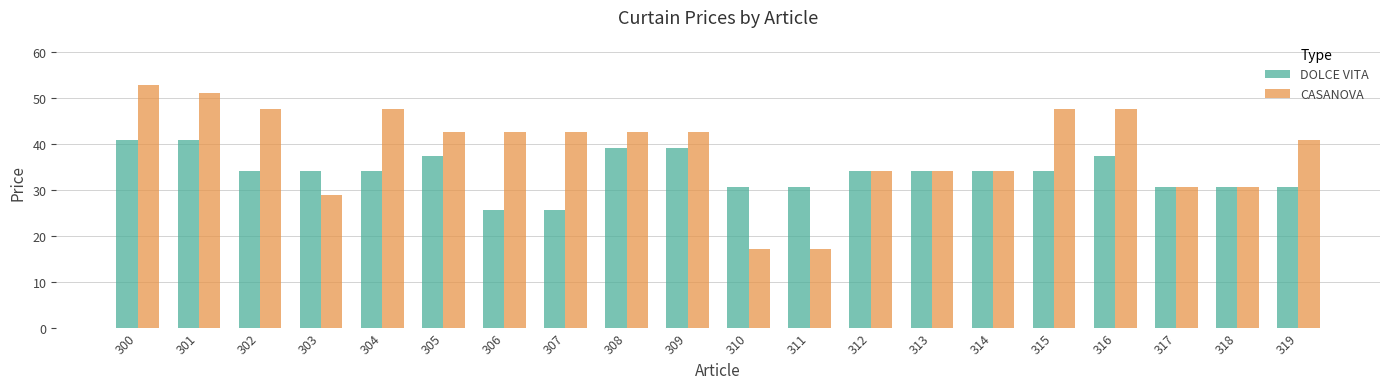

Reading left to right, list all the values displayed in this chart.

DOLCE VITA: 300=40.8	301=40.8	302=34.0	303=34.0	304=34.0	305=37.4	306=25.5	307=25.5	308=39.1	309=39.1	310=30.6	311=30.6	312=34.0	313=34.0	314=34.0	315=34.0	316=37.4	317=30.6	318=30.6	319=30.6
CASANOVA: 300=52.7	301=51.0	302=47.6	303=28.9	304=47.6	305=42.5	306=42.5	307=42.5	308=42.5	309=42.5	310=17.0	311=17.0	312=34.0	313=34.0	314=34.0	315=47.6	316=47.6	317=30.6	318=30.6	319=40.8